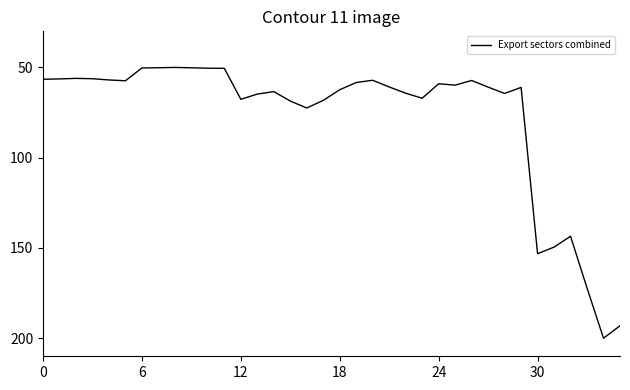

What is the difference between the maximum and minimum values?

150.0